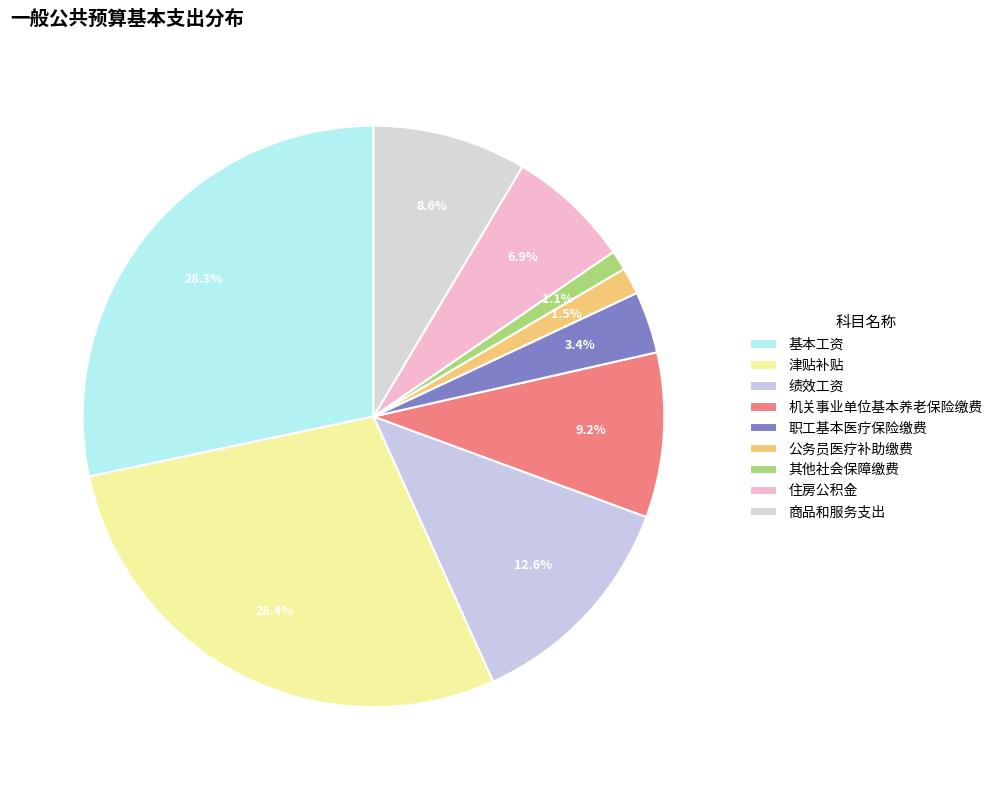

Rank the categories by value from lowest to highest.

其他社会保障缴费, 公务员医疗补助缴费, 职工基本医疗保险缴费, 住房公积金, 商品和服务支出, 机关事业单位基本养老保险缴费, 绩效工资, 基本工资, 津贴补贴